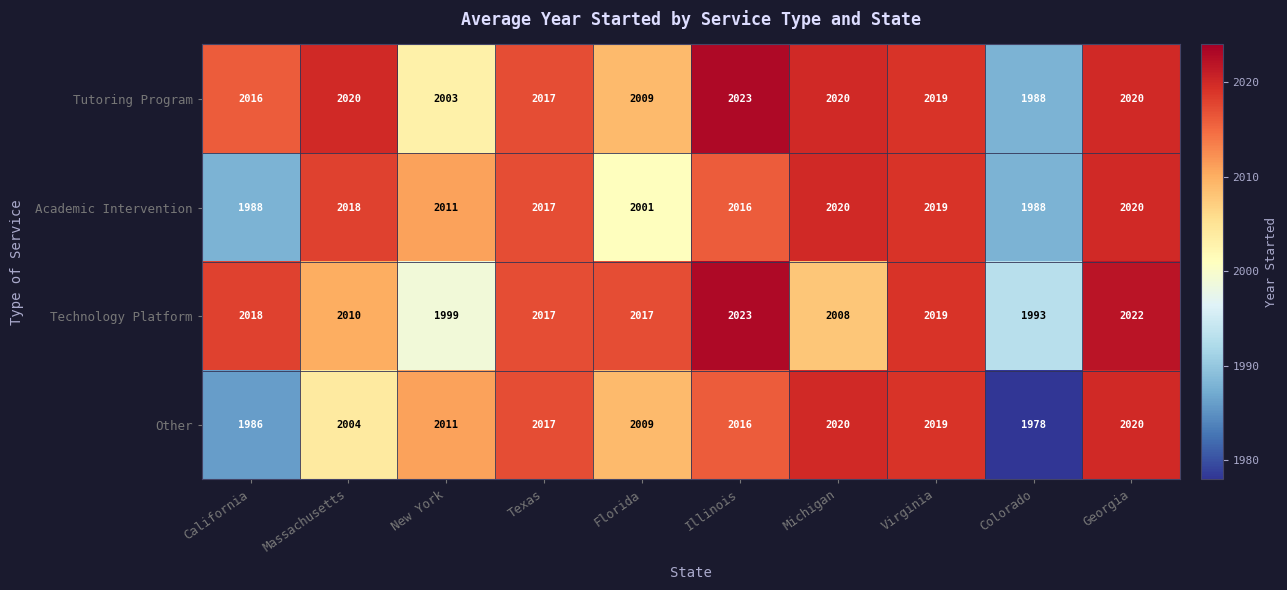

What is the total value across all series at Florida?

8036